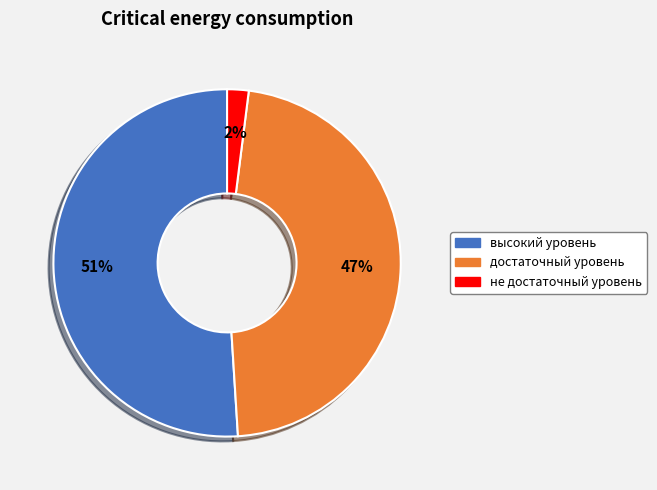

Combined, do высокий уровень and достаточный уровень account for over 50%?

Yes